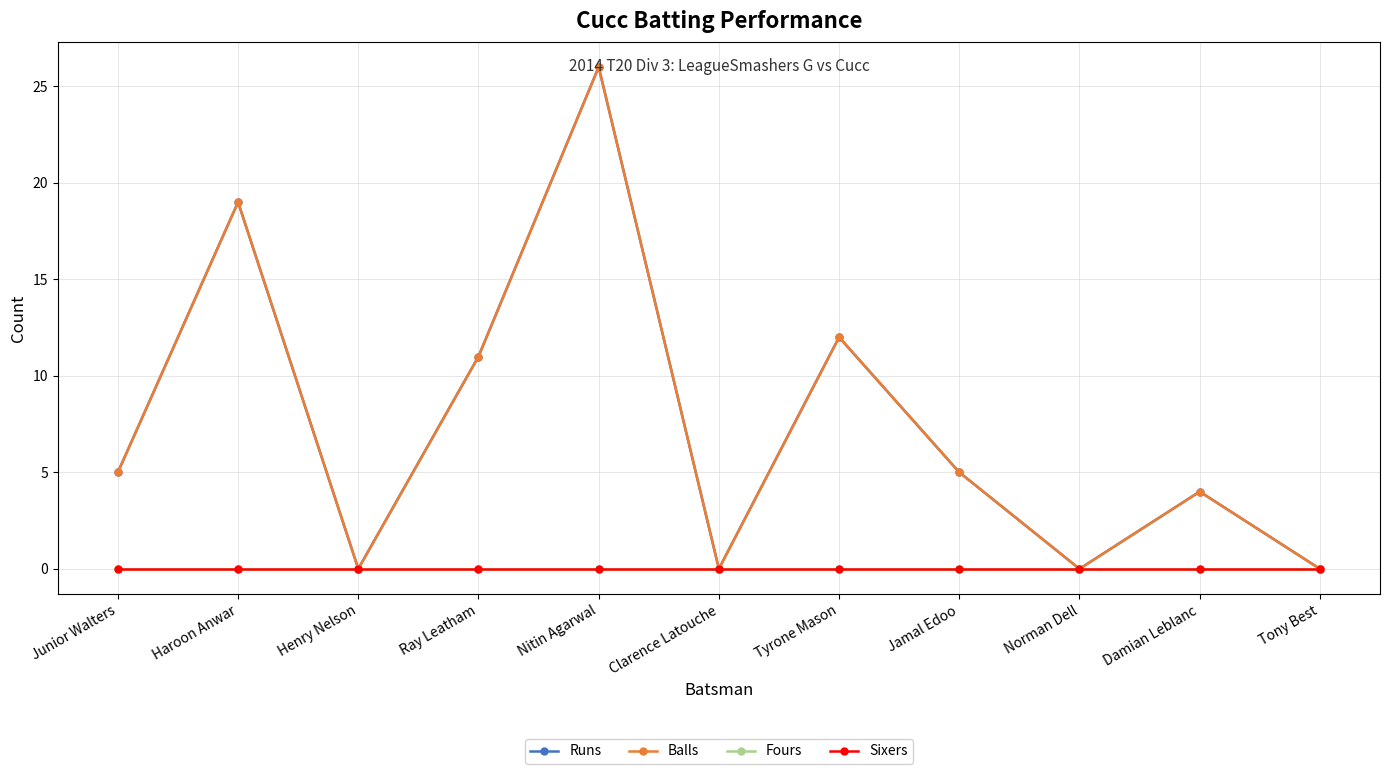

Does the chart have visible grid lines?

Yes